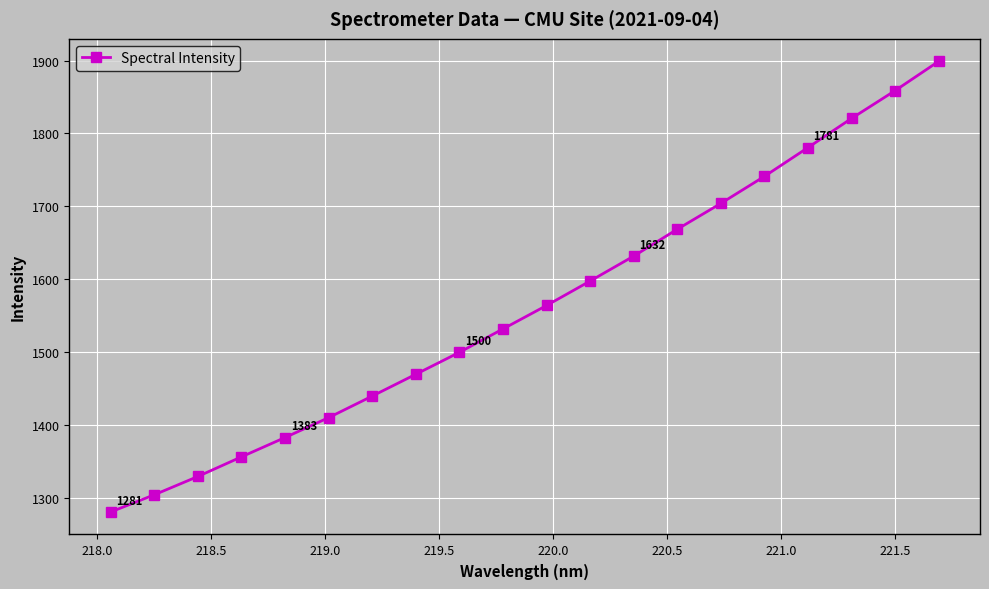

True or false: there are more than 0 points higher than both neighbors.

False